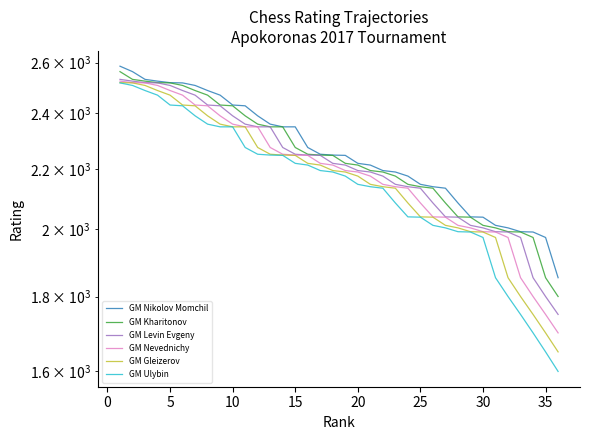

What is the average value of the GM Gleizerov series?

2171